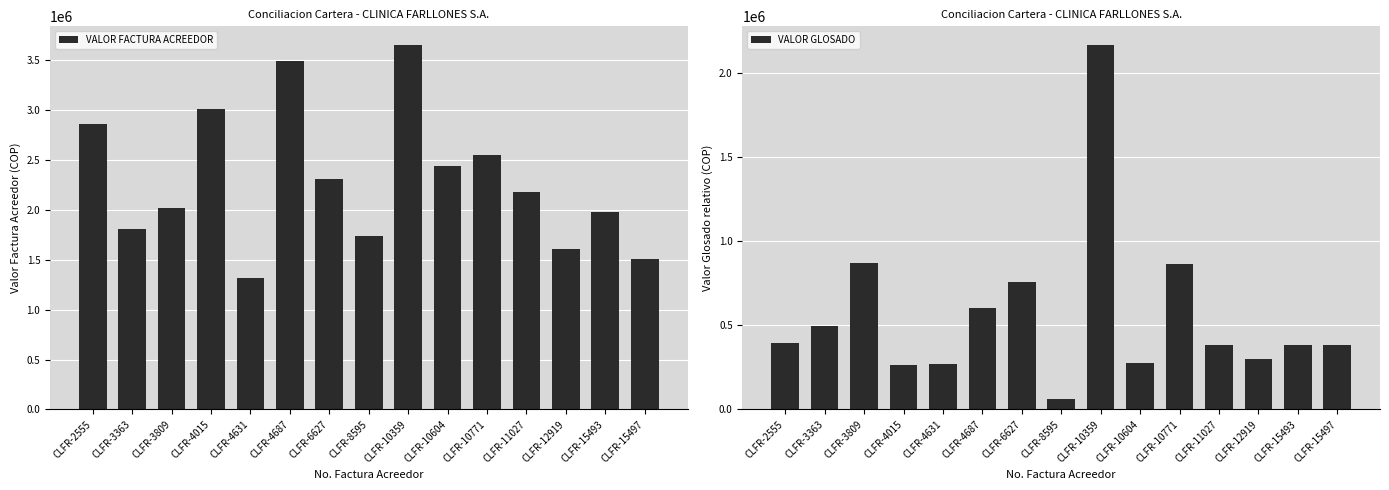

At which label does VALOR FACTURA ACREEDOR reach its minimum?

CLFR-4631